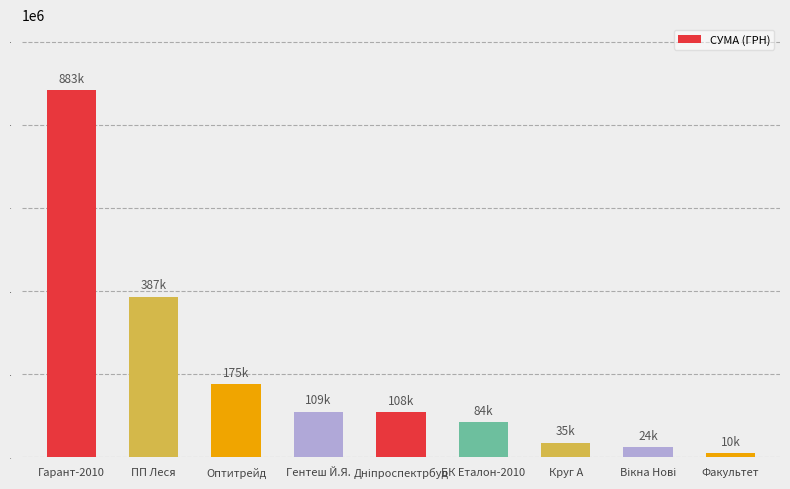

What is the ratio of the value at Гарант-2010 to the value at БК Еталон-2010?

10.5